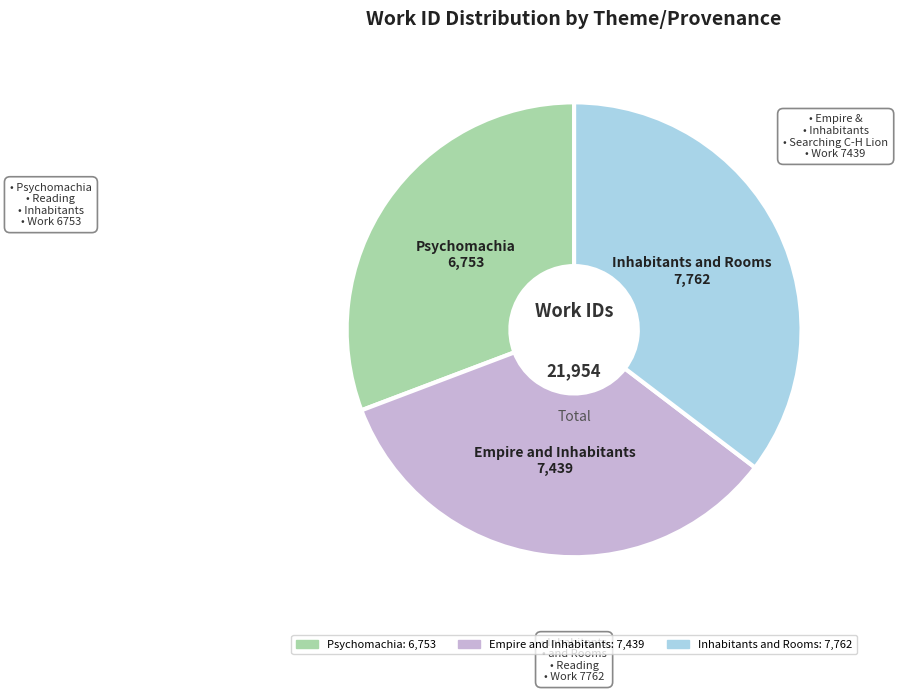

Combined, do Psychomachia and Empire and Inhabitants account for over 50%?

Yes